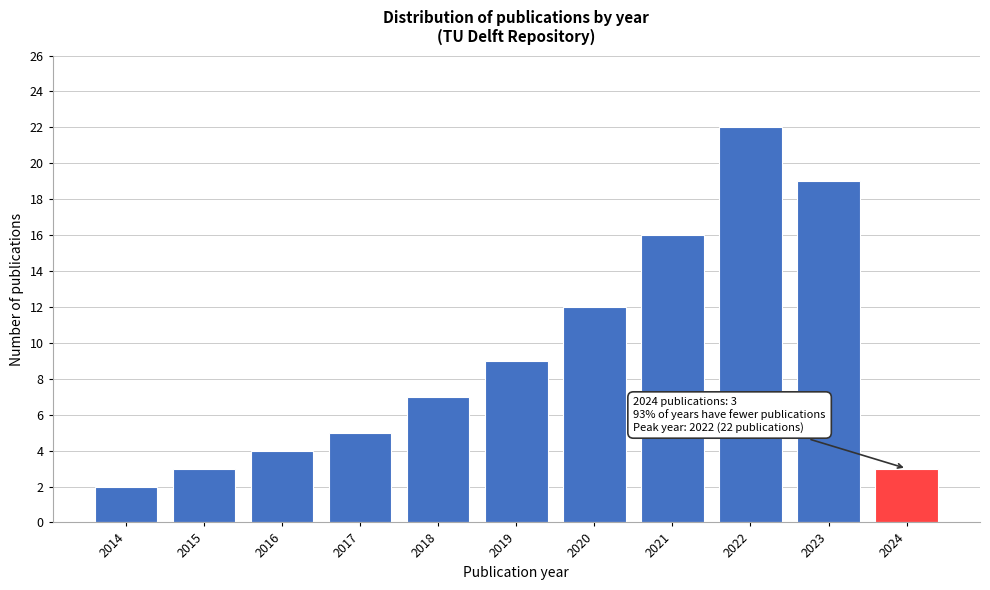

Reading left to right, transcribe all the data shown in this chart.

2014=2	2015=3	2016=4	2017=5	2018=7	2019=9	2020=12	2021=16	2022=22	2023=19	2024=3